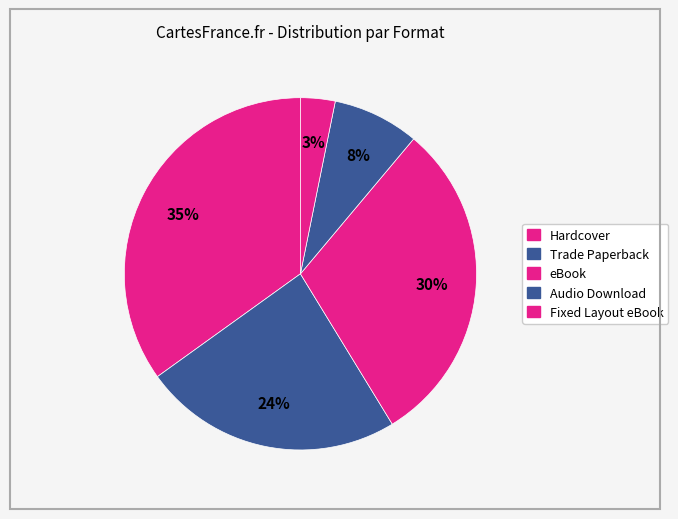

Is there a majority slice in this chart?

No